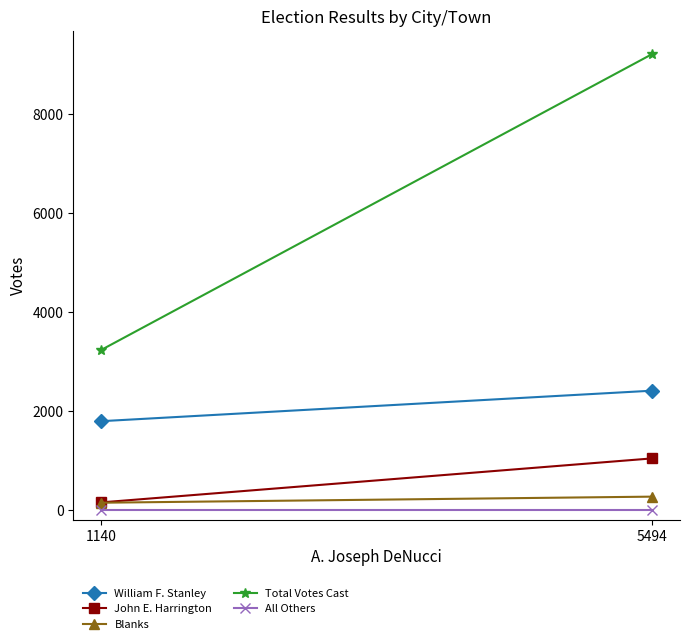

Reading right to left, what are all the values shown in this chart?

William F. Stanley: 5494=2409	1140=1792
John E. Harrington: 5494=1041	1140=151
Blanks: 5494=268	1140=145
Total Votes Cast: 5494=9212	1140=3228
All Others: 5494=0	1140=0